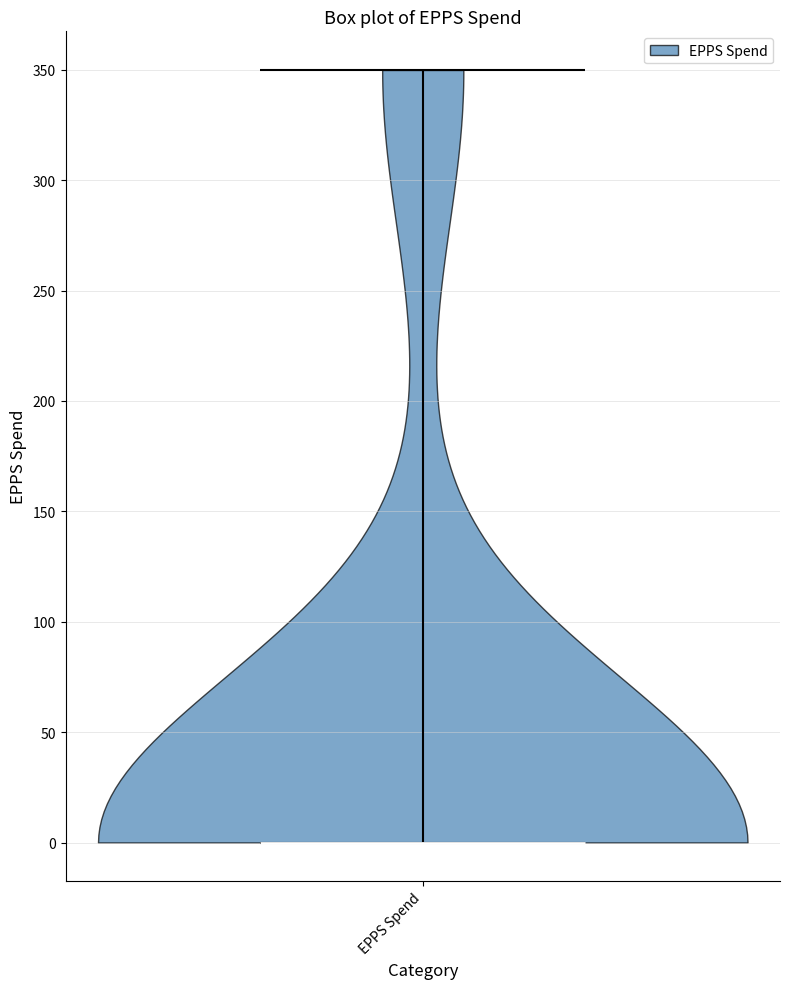

Read this violin plot against the y-axis: where its median line is, and the lowest and highest points the violin reaches. The values are not printed on the chart, so give them approximately, as read against the axis.

median line 0, lowest point 0, highest point 350